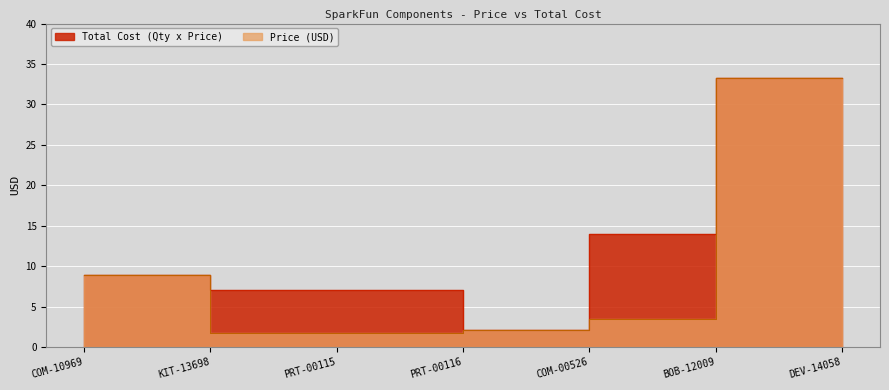

True or false: Total Cost (Qty x Price) and Price (USD) cross at least once.

False